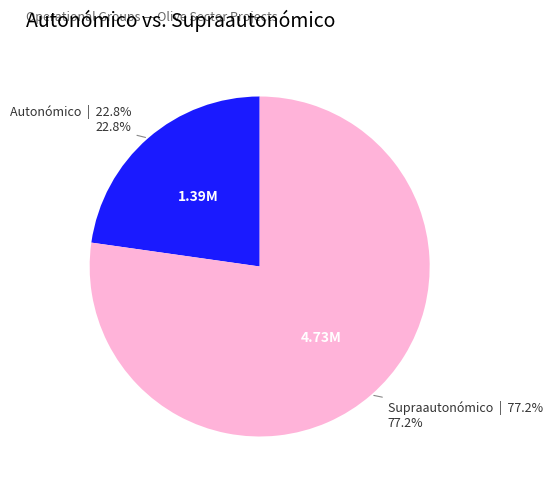

Is there a majority slice in this chart?

Yes